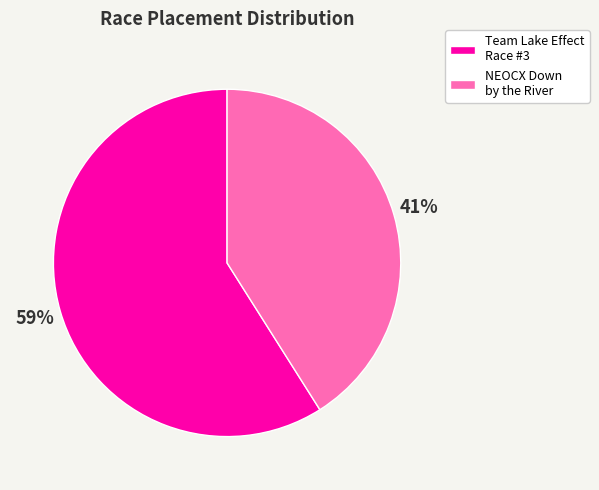

Is there any slice that represents more than half of the pie?

Yes